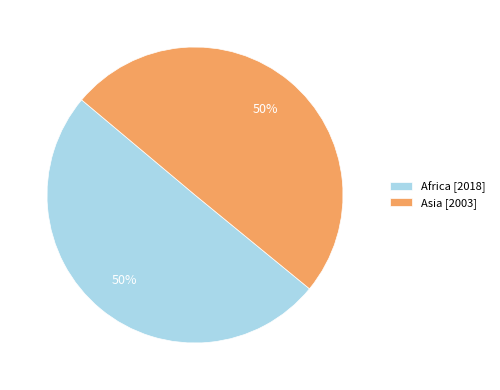

Combined, do Africa [2018] and Asia [2003] account for over 50%?

Yes